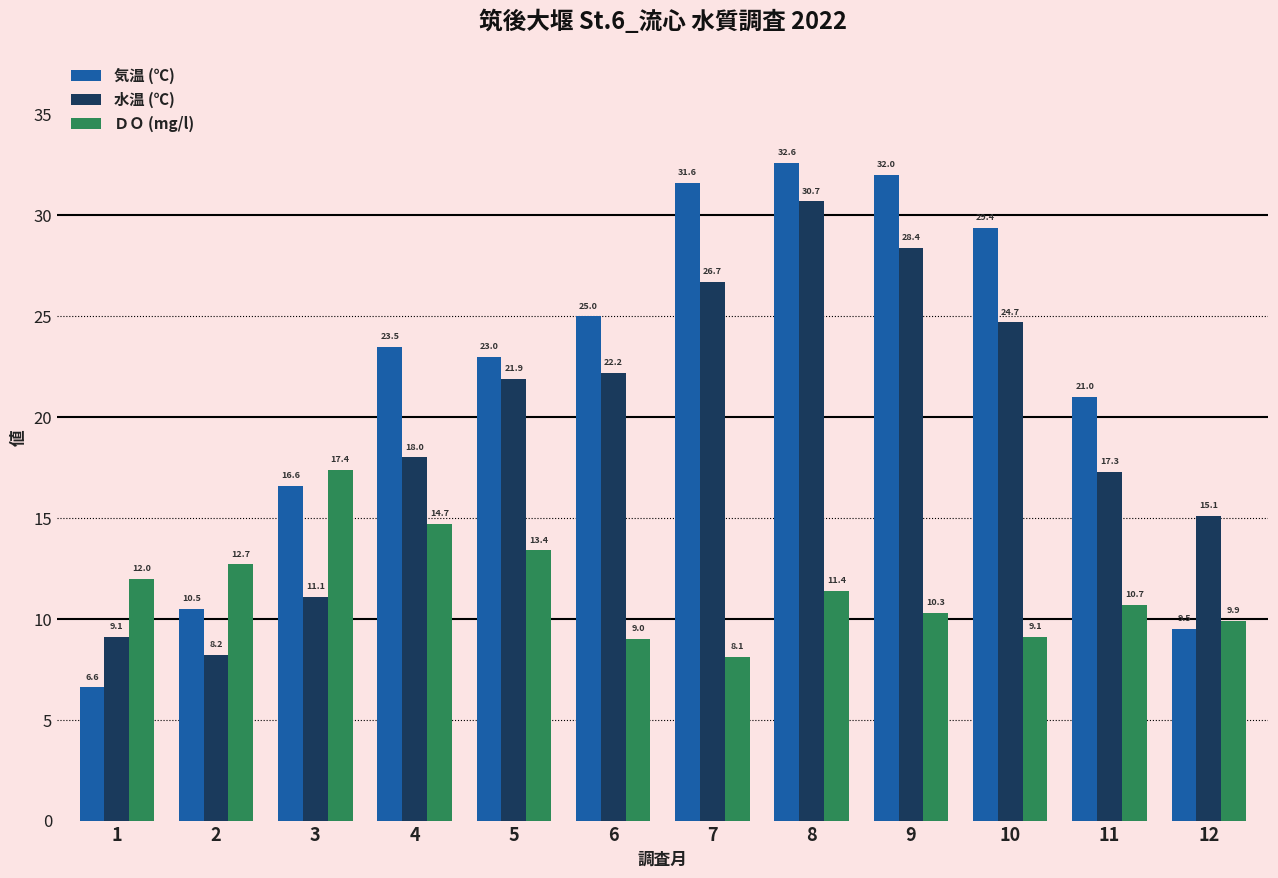

List the series in order of their peak value, lowest first.

ＤＯ (mg/l), 水温 (℃), 気温 (℃)